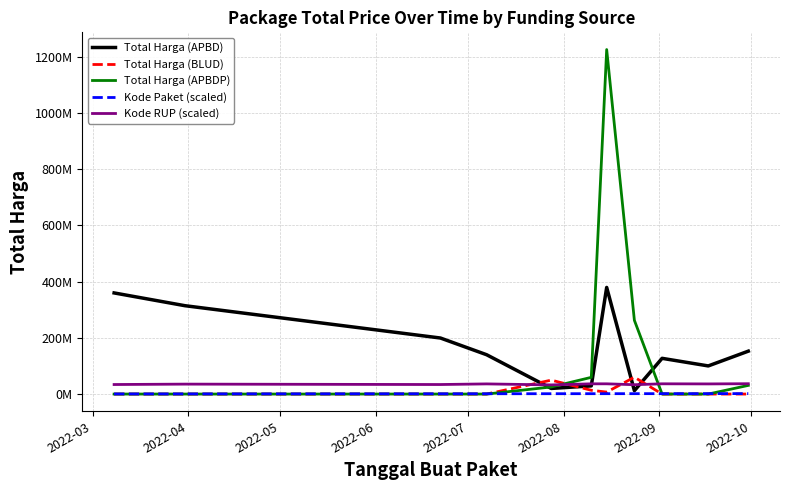

What are all the series names shown in the legend?

Total Harga (APBD), Total Harga (BLUD), Total Harga (APBDP), Kode Paket (scaled), Kode RUP (scaled)